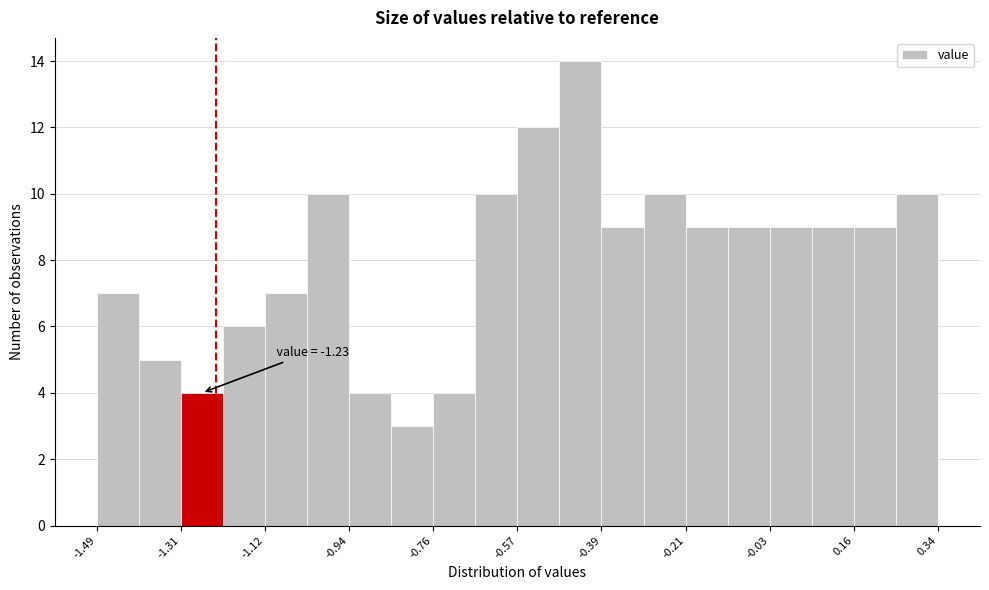

Over which range of the x-axis is the bar tallest?

-0.48 to -0.40